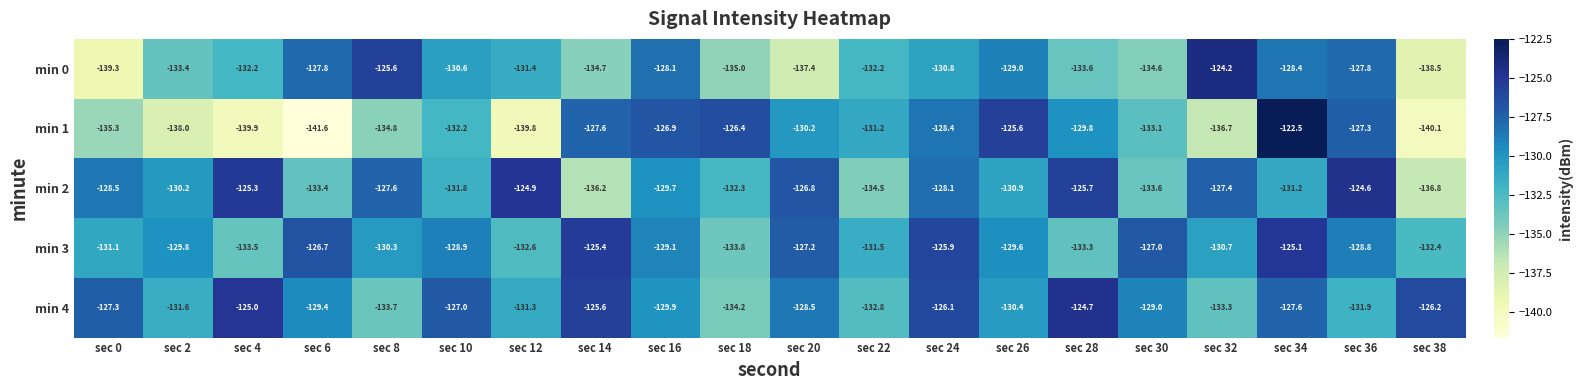

What is the minimum value shown in the chart?

-141.6